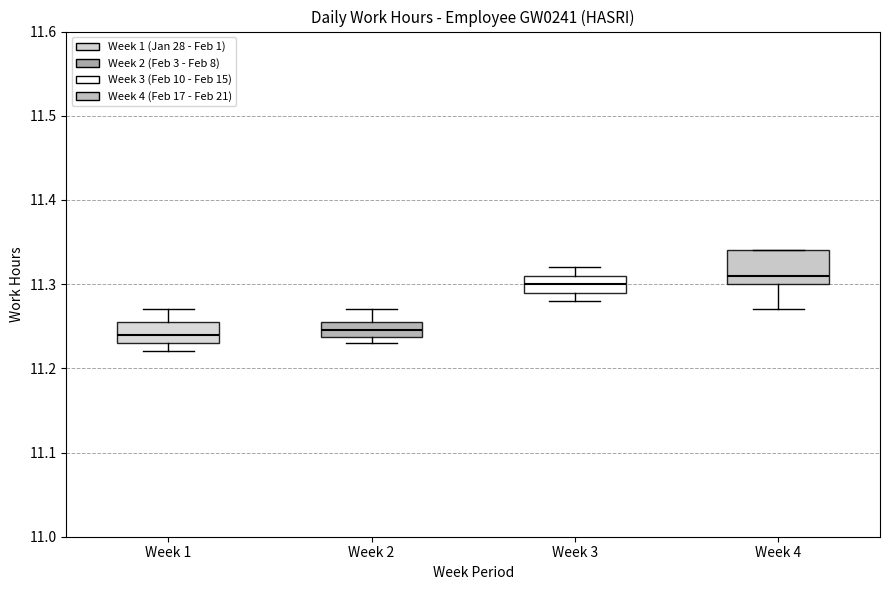

Where is the lower edge of the box for Week 3 on the y-axis? The values are not printed on the chart, so give them approximately, as read against the axis.

11.29